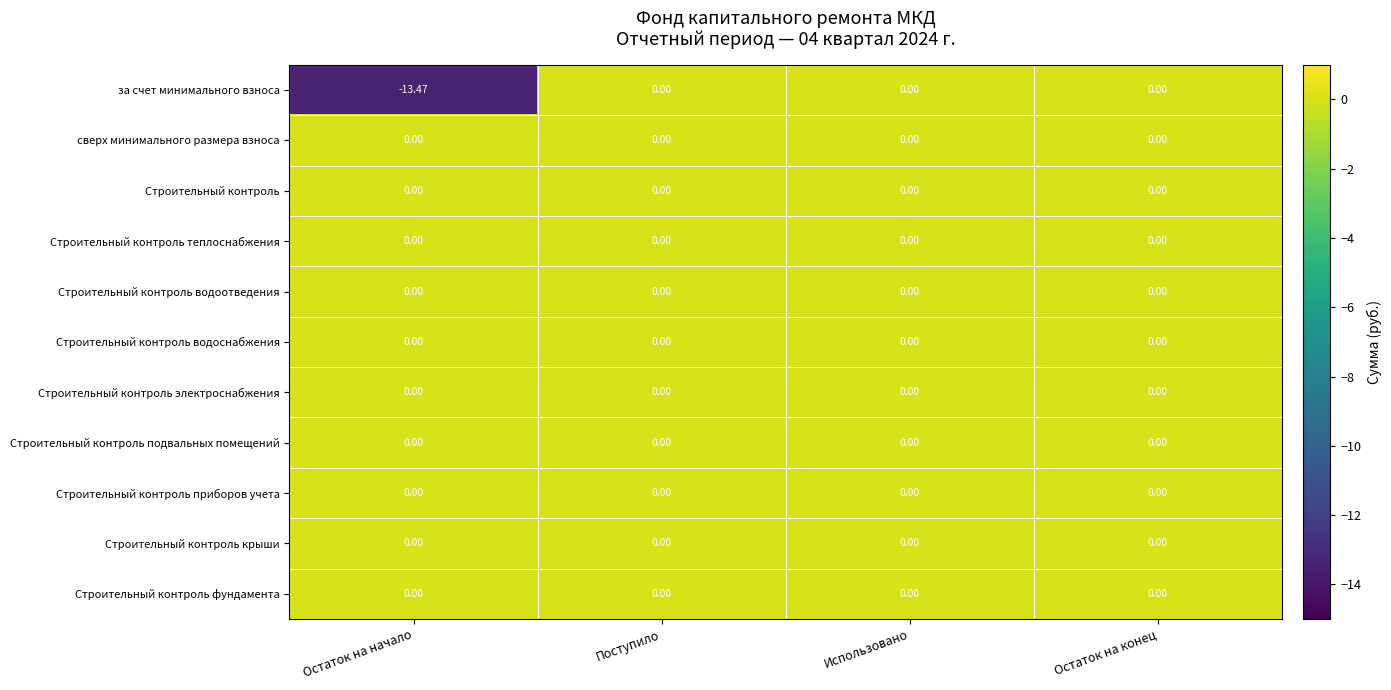

Which label corresponds to the smallest value in the chart?

Остаток на начало